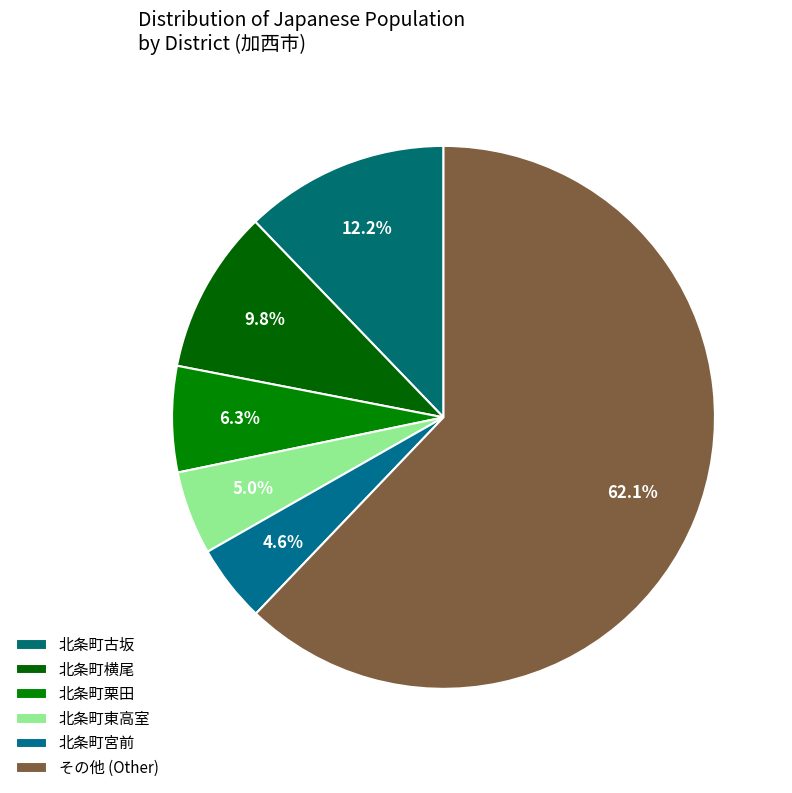

How many slices are in this pie chart?

6